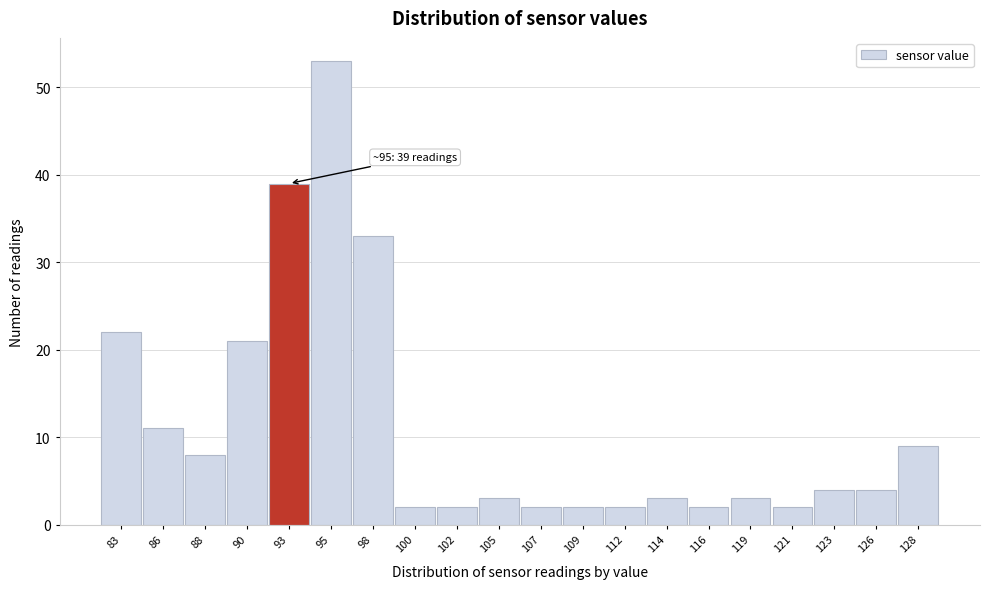

Reading left to right, what are all the values shown in this chart?

22	11	8	21	39	53	33	2	2	3	2	2	2	3	2	3	2	4	4	9